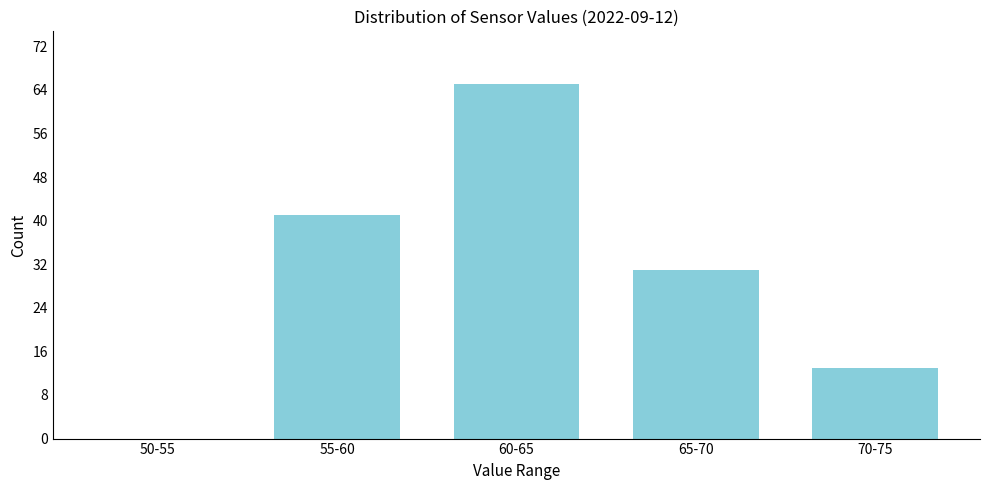

Reading left to right, extract all data points from this chart.

50-55=0	55-60=41	60-65=65	65-70=31	70-75=13